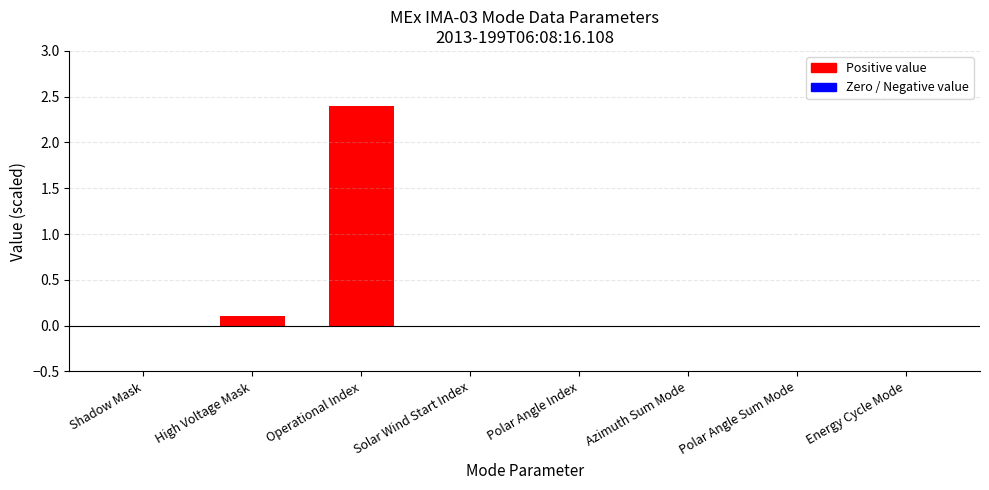

How many data points does each series have?

8